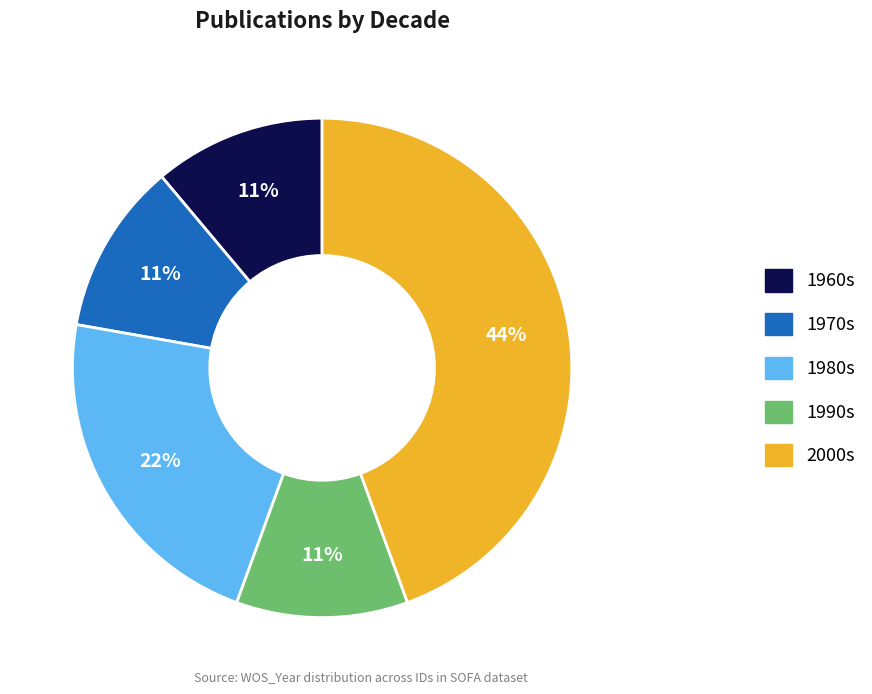

Does any single category account for the majority?

No